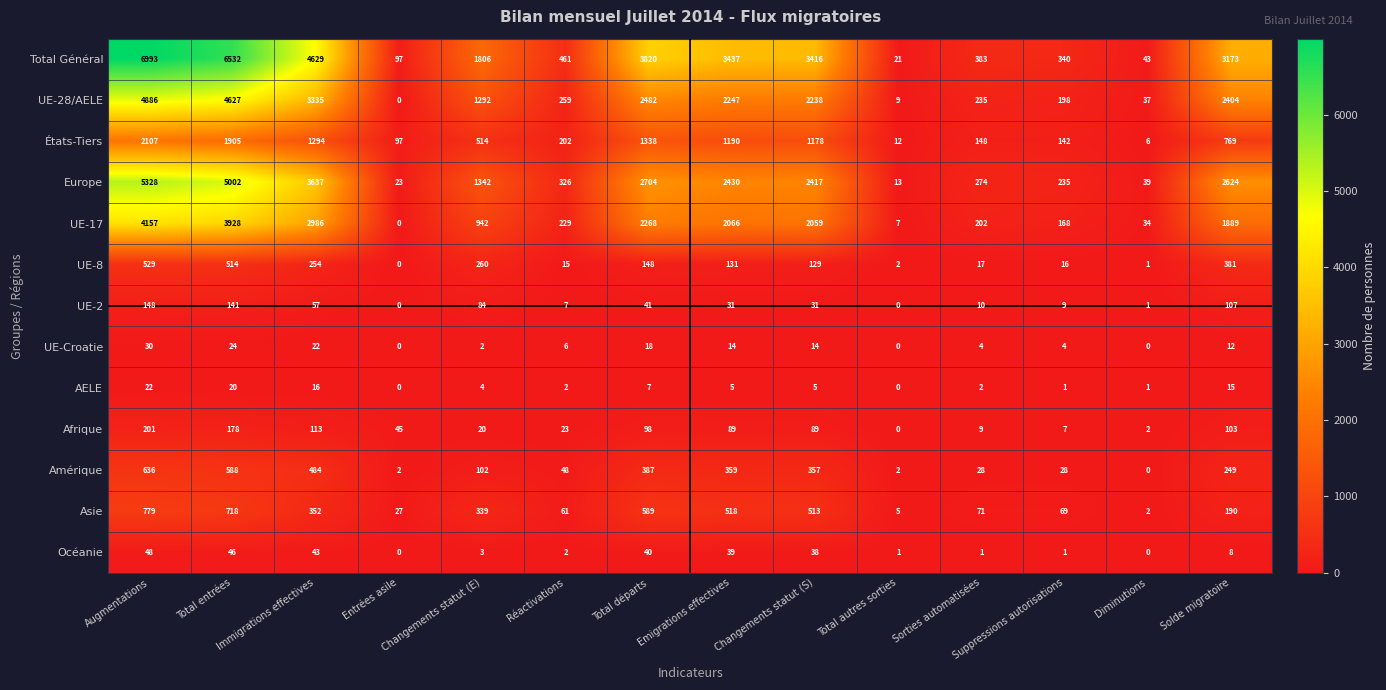

Where does the Asie series first go above 339?

Augmentations